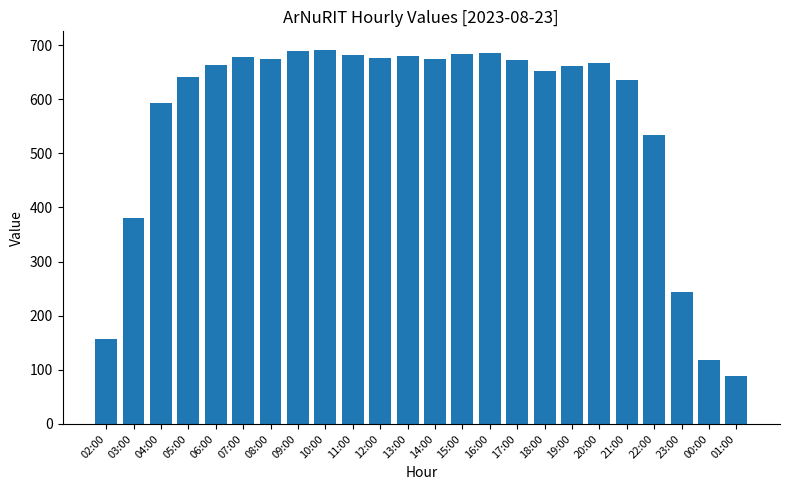

The chart shows a value of 322 at 22:00. True or false?

False